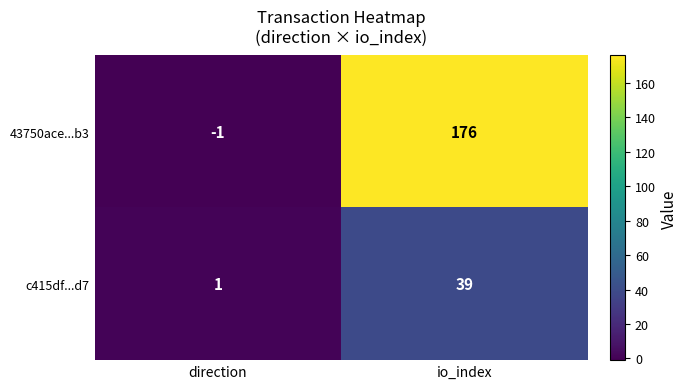

At which label does c415df...d7 reach its minimum?

direction